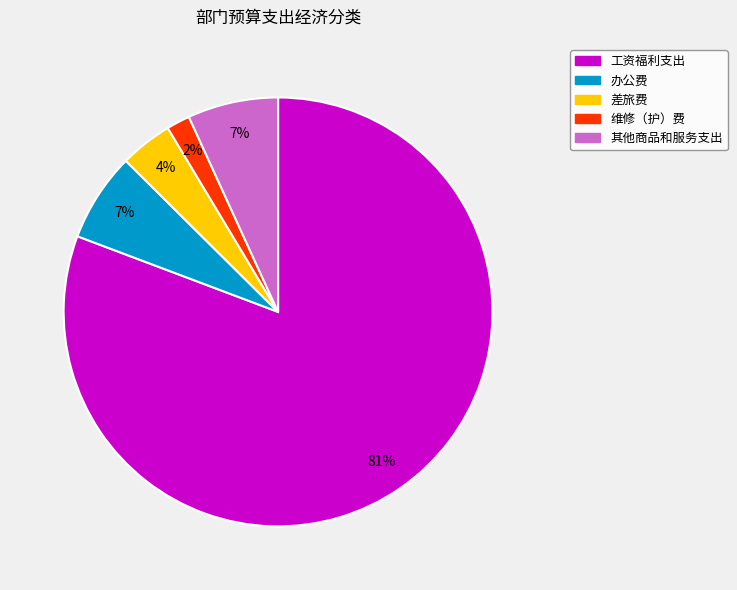

Is the sum of 其他商品和服务支出 and 办公费 greater than half?

No